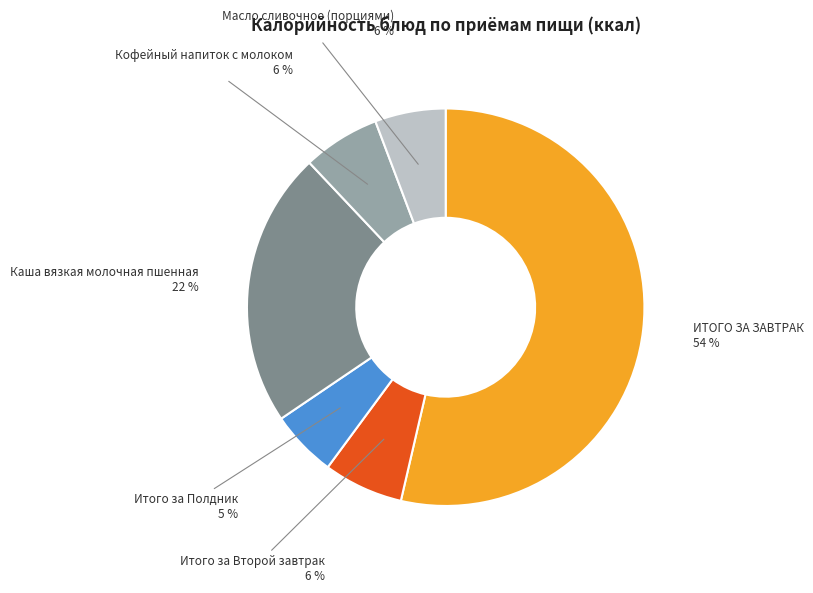

To the nearest percent, what portion does Каша вязкая молочная пшенная represent?

22%